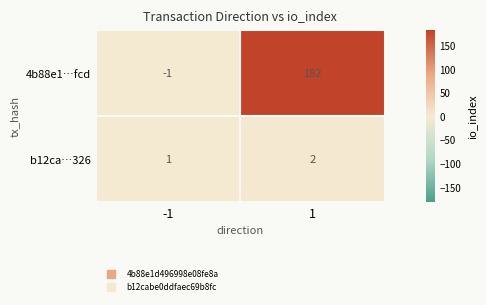

What is the greatest value displayed?

182